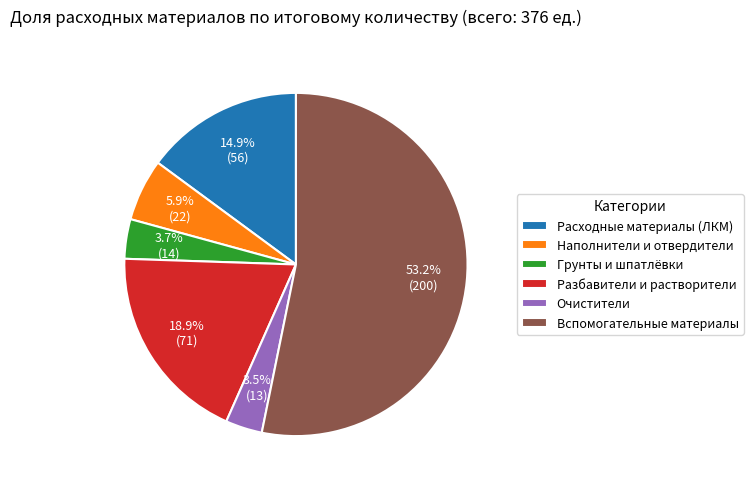

Which slice is the largest?

Вспомогательные материалы